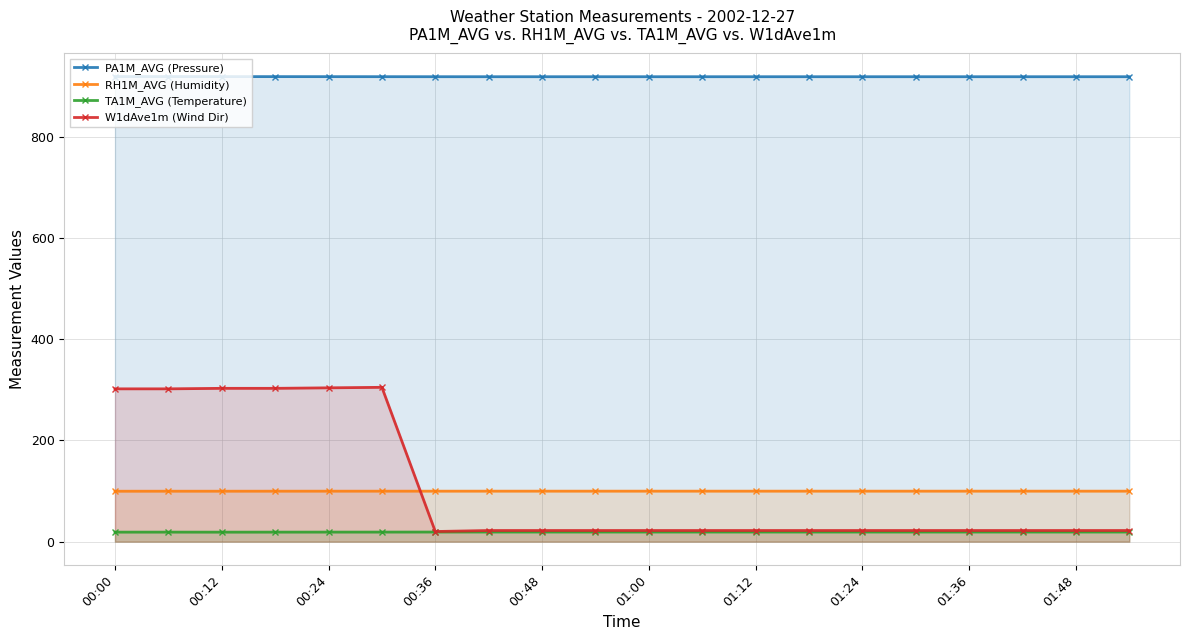

List the series in order of their peak value, highest first.

PA1M_AVG (Pressure), W1dAve1m (Wind Dir), RH1M_AVG (Humidity), TA1M_AVG (Temperature)